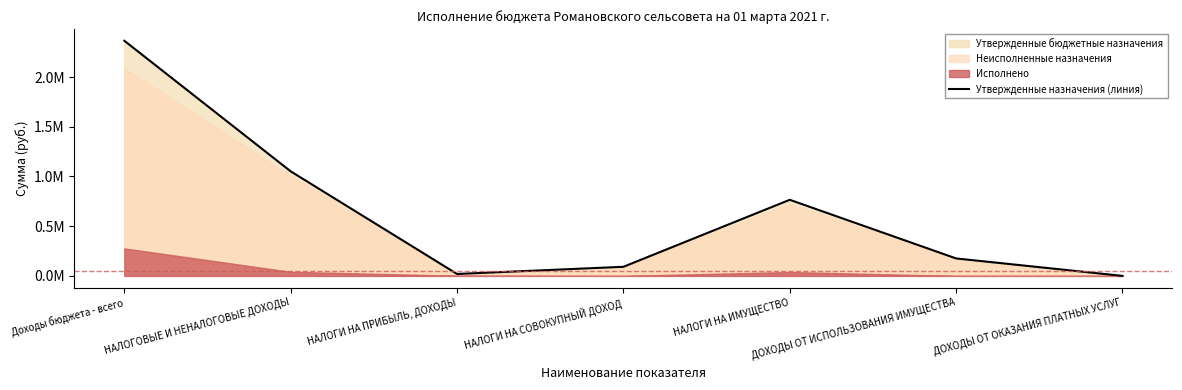

Which category has the highest value across all series?

Доходы бюджета - всего